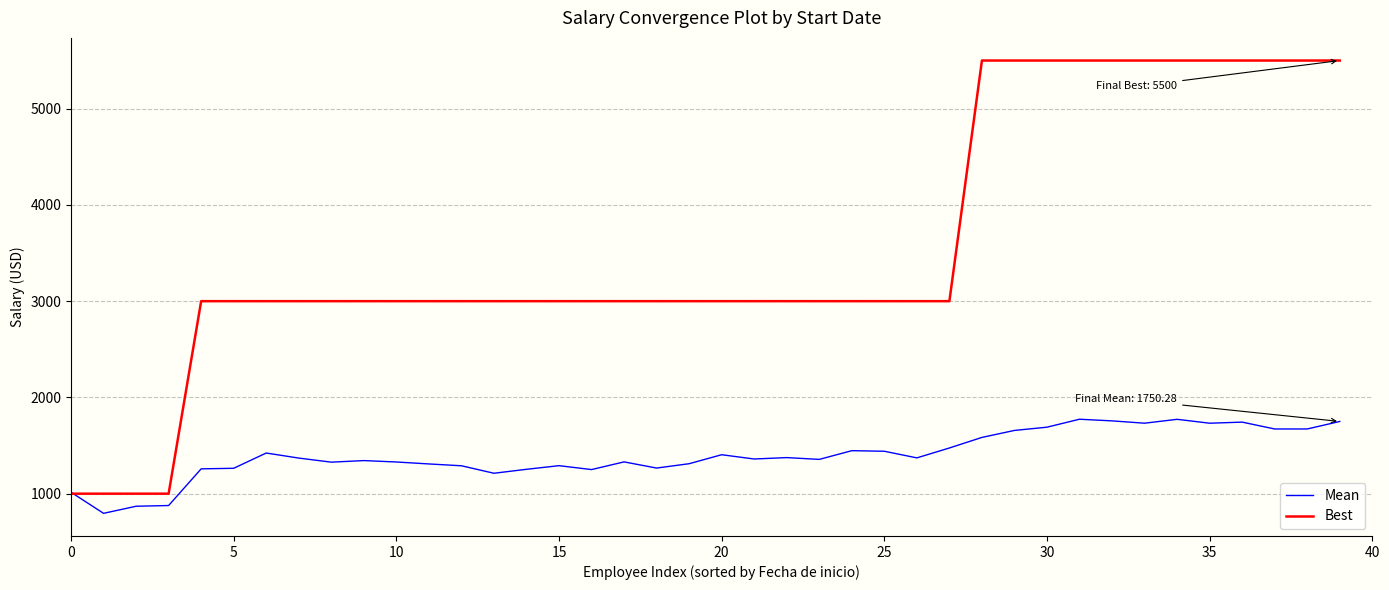

Which series has the widest spread of values?

Best